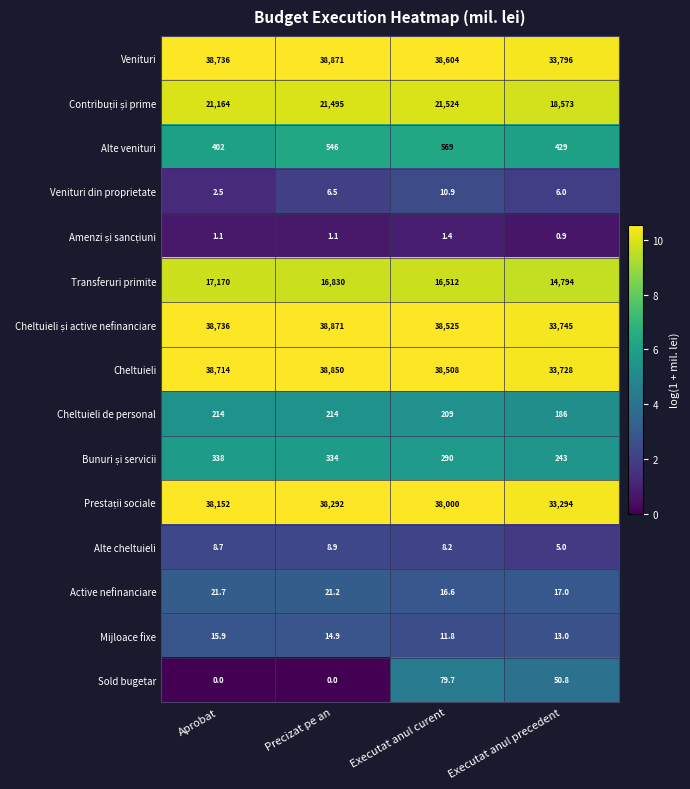

Count the Cheltuieli de personal values in the range 209 to 214.

3